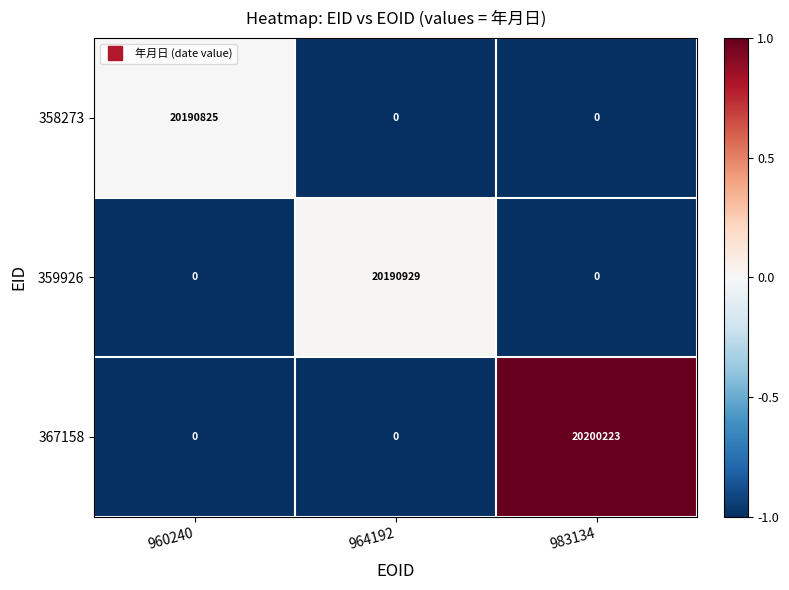

At which category is the sum across all series the highest?

983134